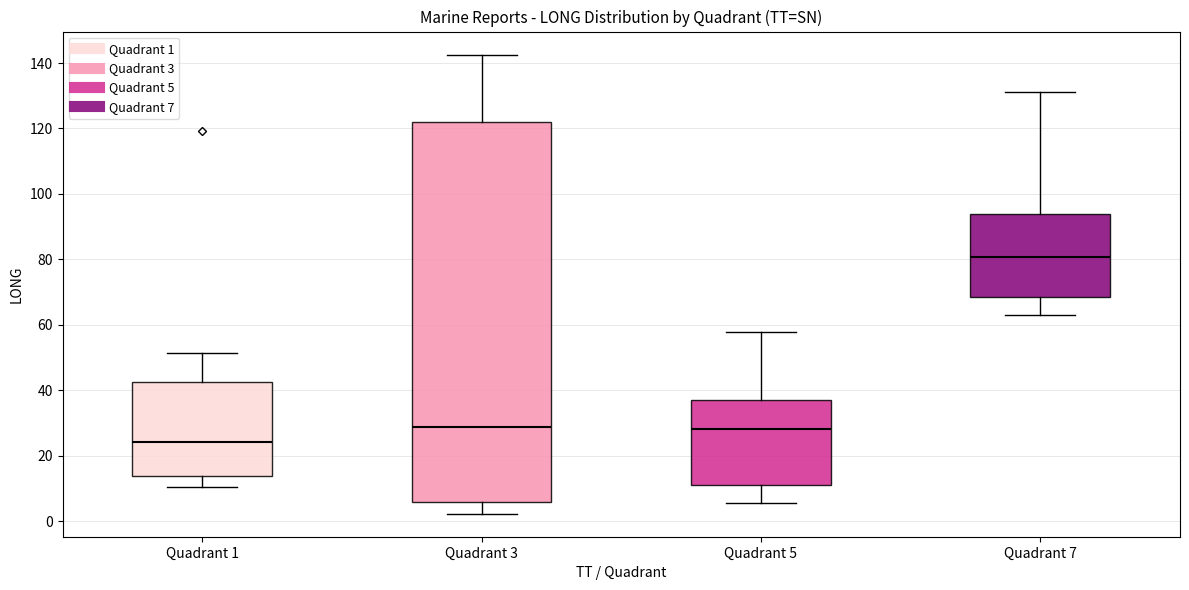

Reading left to right, read every box against the y-axis: the position of its median line, the range the box covers, and the ends of its whiskers. The values are not printed on the chart, so give them approximately, as read against the axis.

Quadrant 1: median 24, box 14 to 42, whiskers 10 to 52
Quadrant 3: median 28, box 6 to 122, whiskers 2 to 142
Quadrant 5: median 28, box 12 to 36, whiskers 6 to 58
Quadrant 7: median 80, box 68 to 94, whiskers 62 to 132